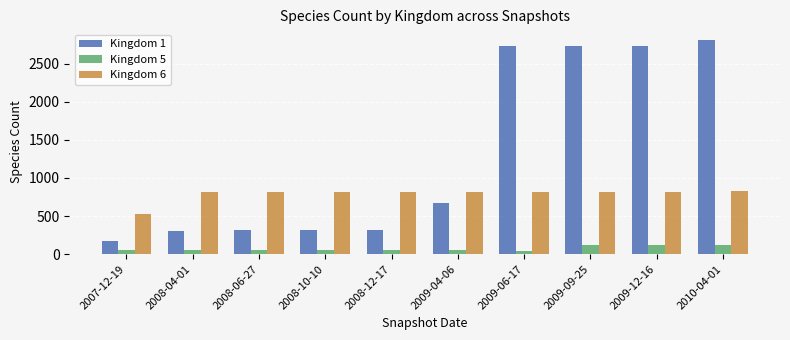

Is the value of Kingdom 5 at 2009-09-25 greater than the value of Kingdom 1 at 2009-09-25?

No